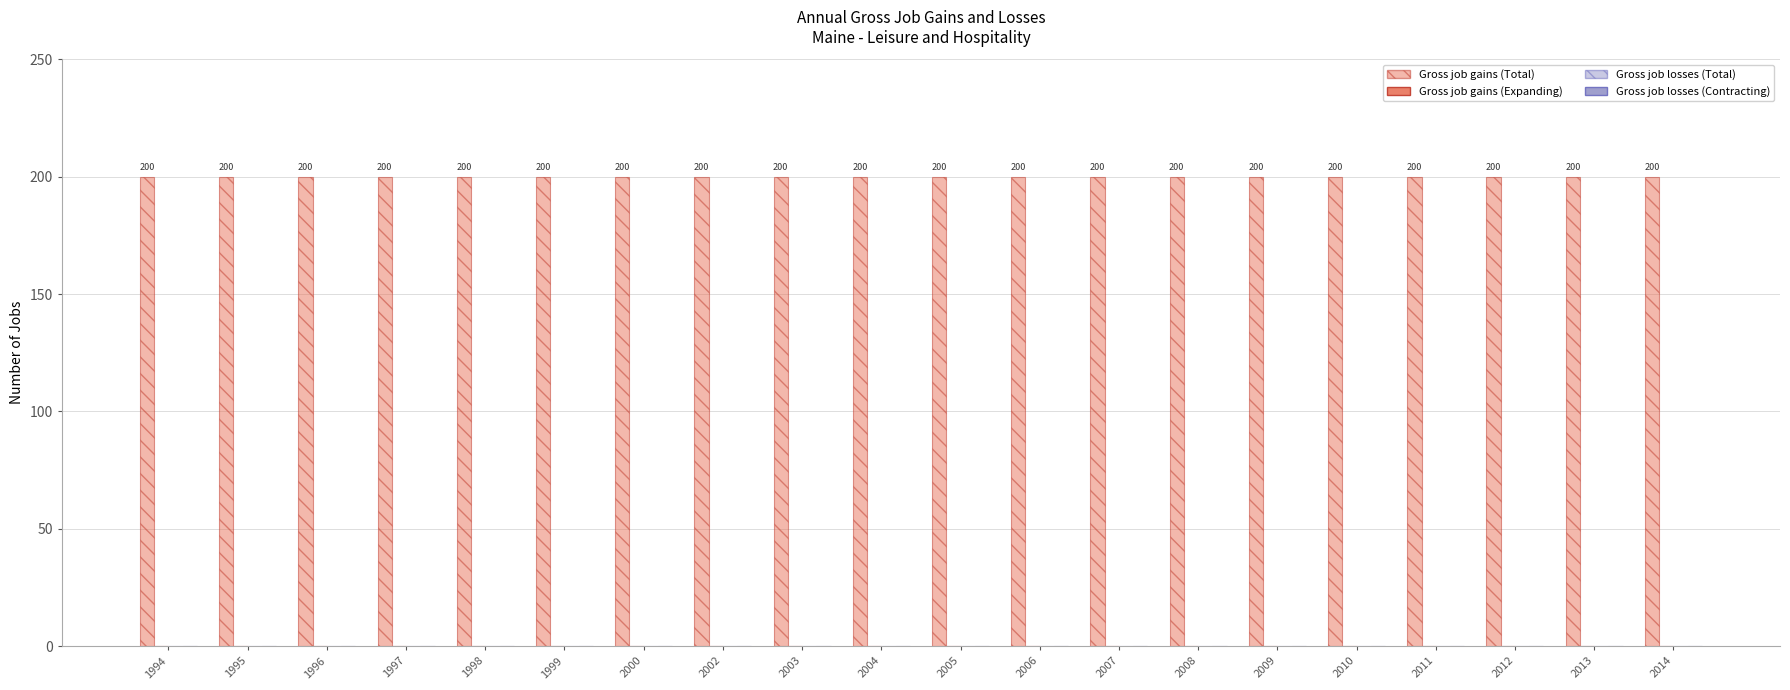

Does the chart contain any negative values?

No